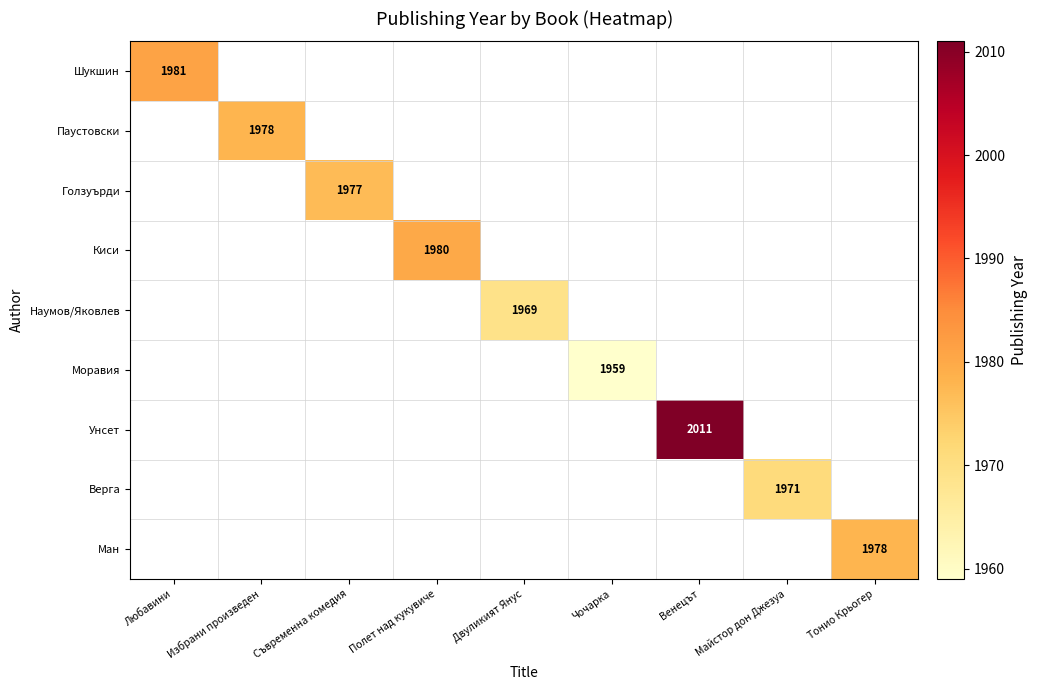

The value of Верга at Майстор дон Джезуа is 665. True or false?

False